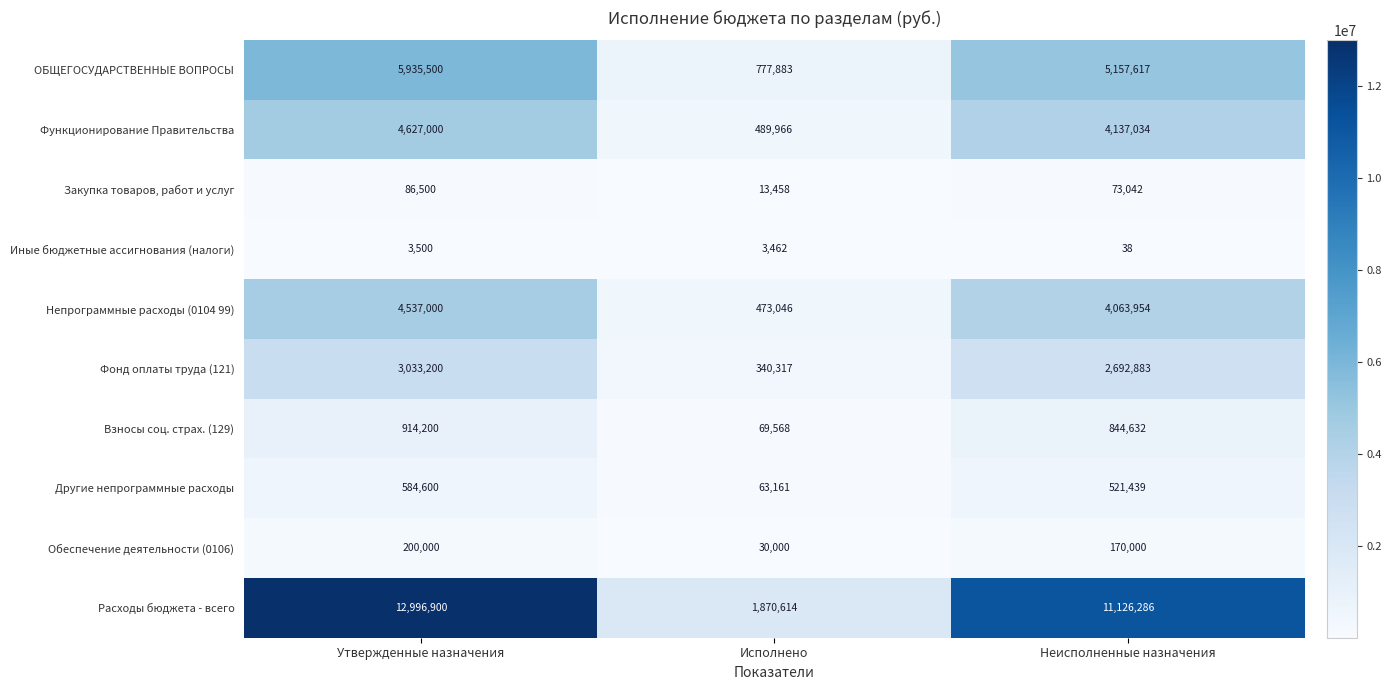

What is the spread (max minus min) of values at Исполнено?

1867152